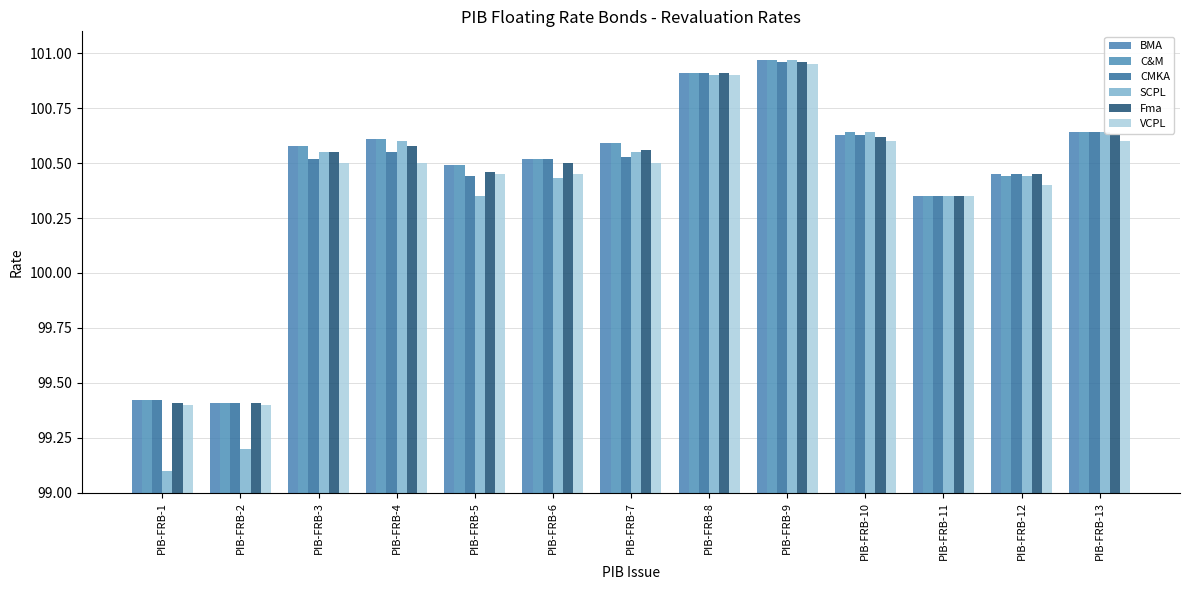

What is the highest value of the C&M series?

101.0